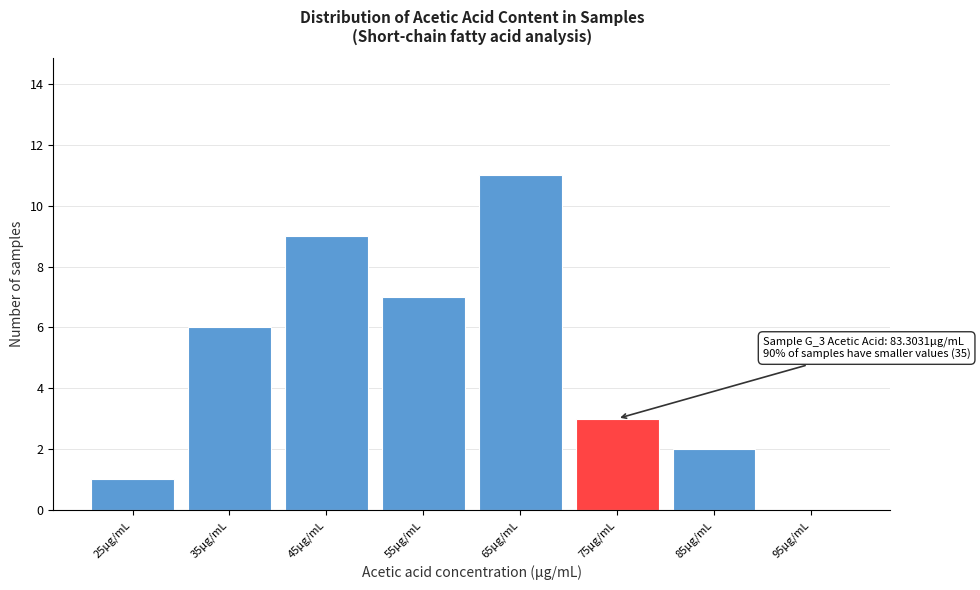

The chart shows a value of 7 at 55μg/mL. True or false?

True